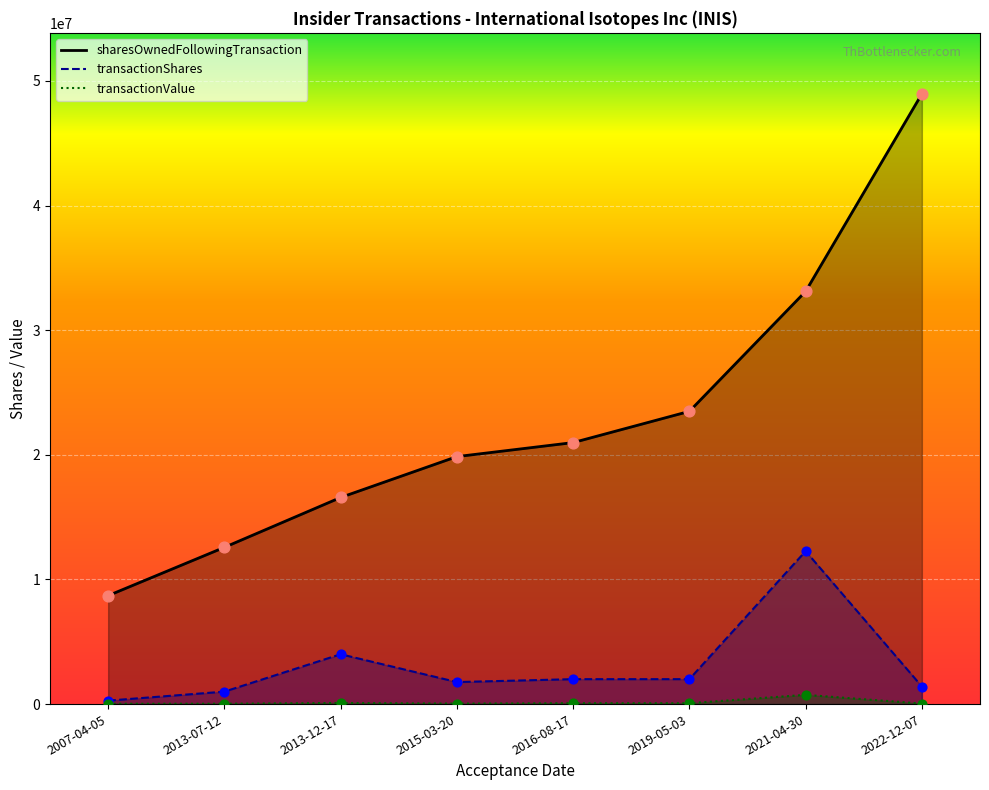

At how many categories does at least one series exceed 1521553?

8